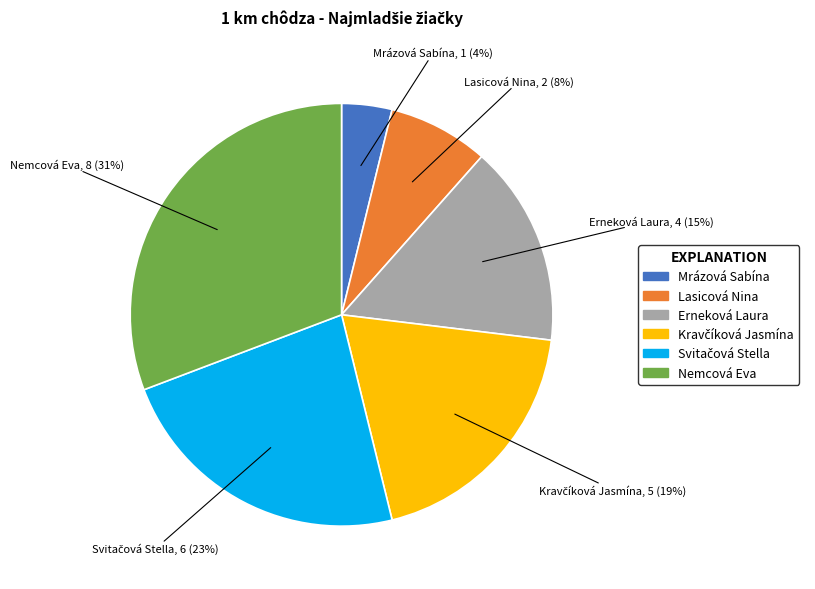

What percentage is the Erneková Laura slice, to the nearest percent?

15%